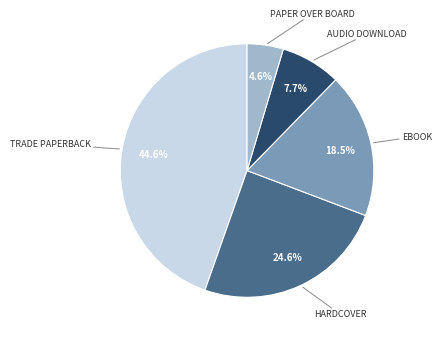

Is there any slice that represents more than half of the pie?

No